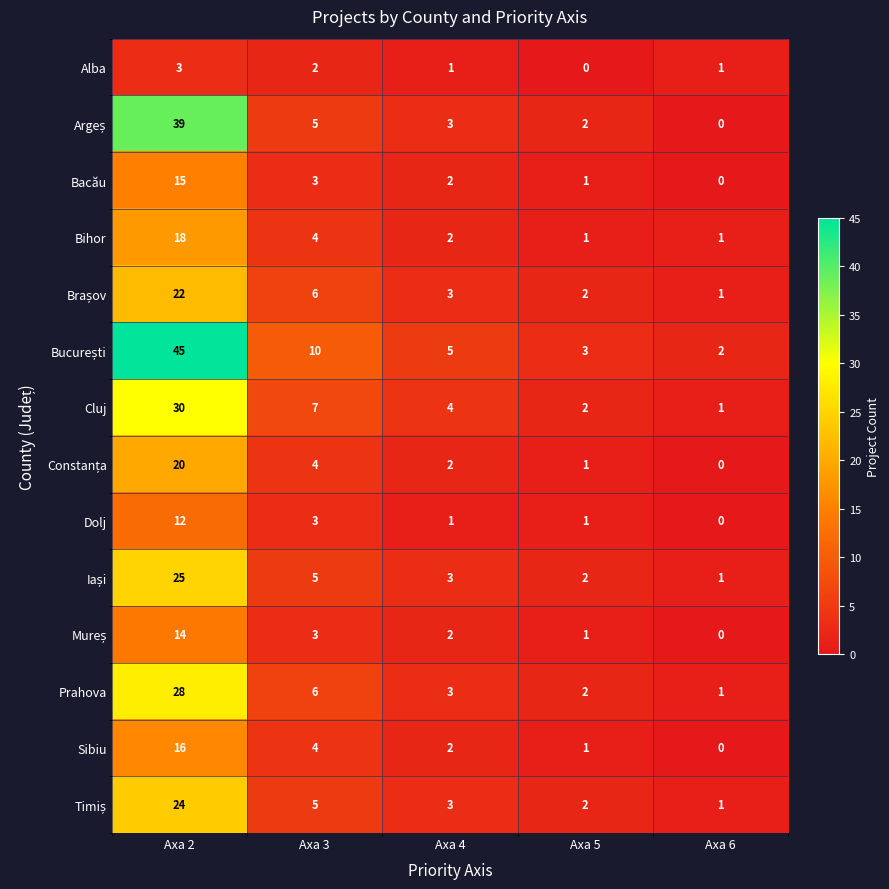

What is the difference between the maximum and second lowest values in the Prahova series?

26